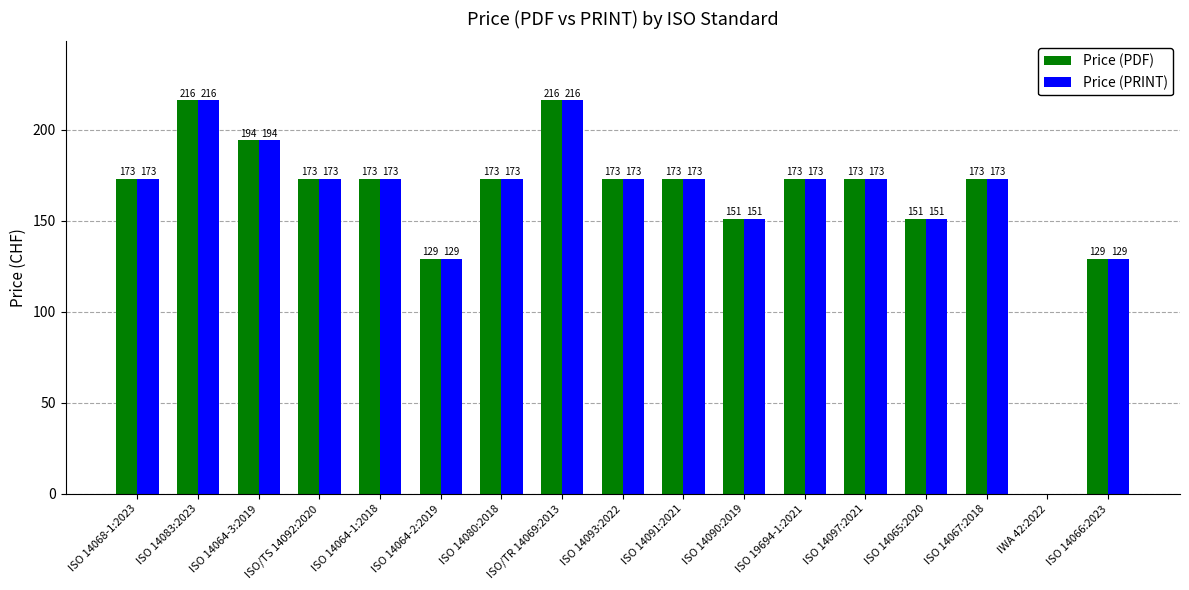

Is the value of Price (PDF) at ISO 14090:2019 greater than the value of Price (PRINT) at ISO 14080:2018?

No